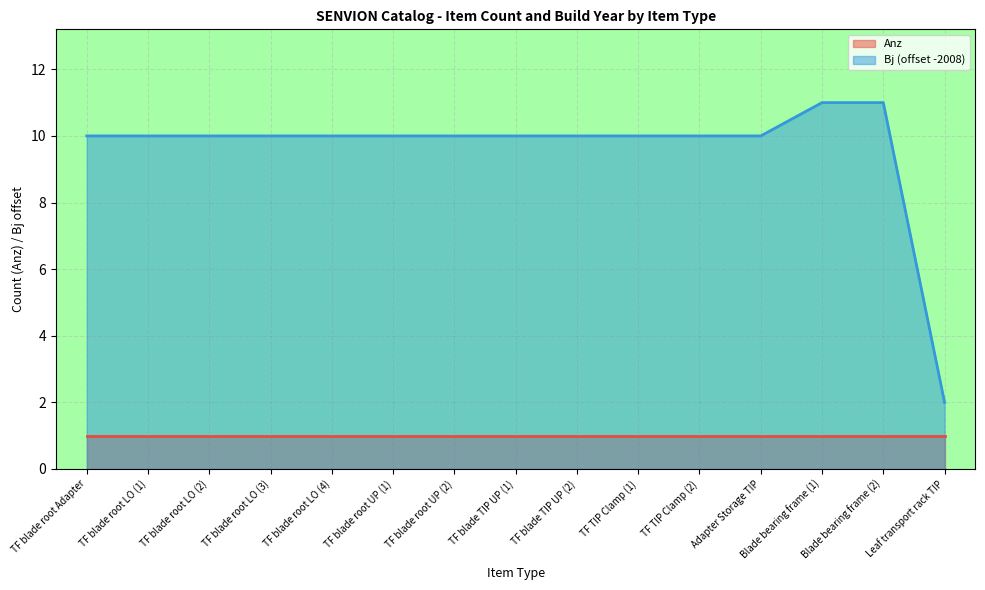

Between TF blade root LO (2) and TF blade root LO (1), which is larger?

TF blade root LO (2)